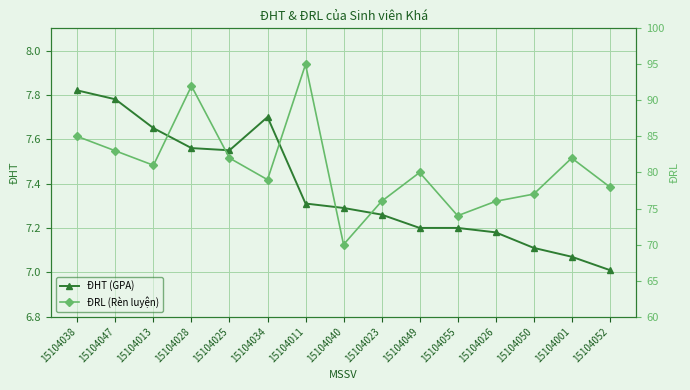

At which category is the sum across all series the highest?

15104011